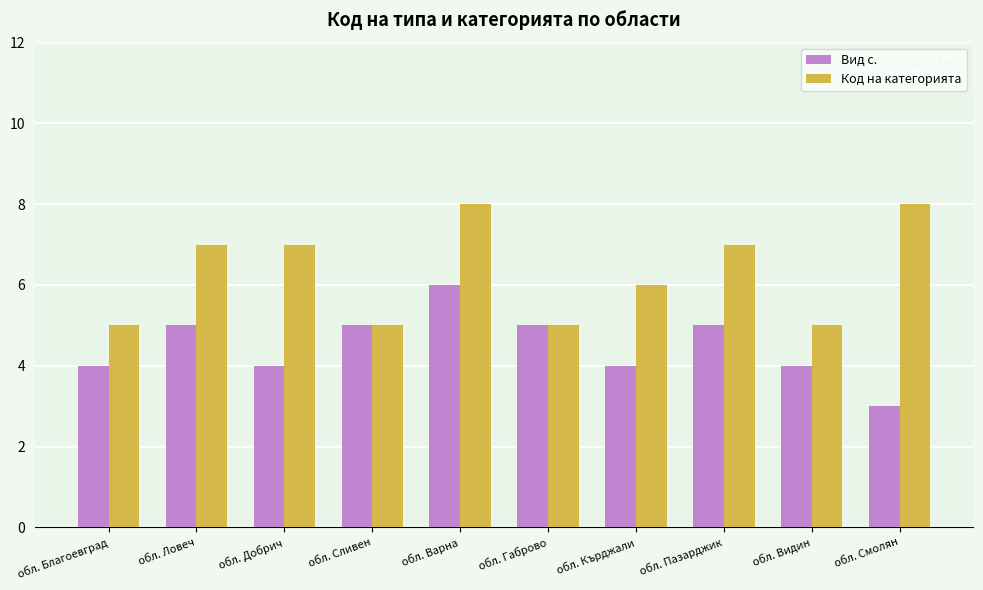

Is it true that Код на категорията equals 5 at обл. Видин?

True